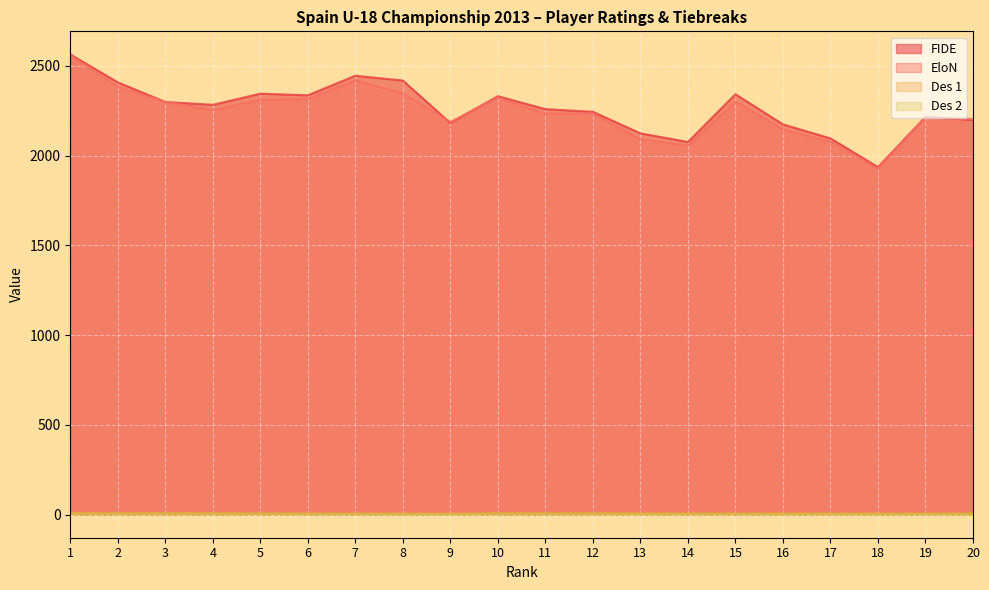

The value of FIDE at 4 is 2971.0. True or false?

False